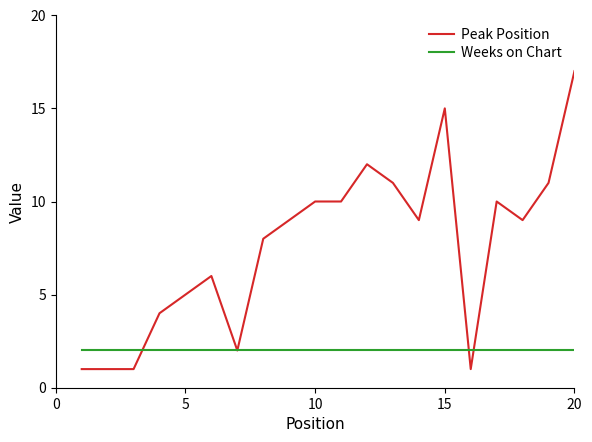

Which series has the largest total across all categories?

Peak Position